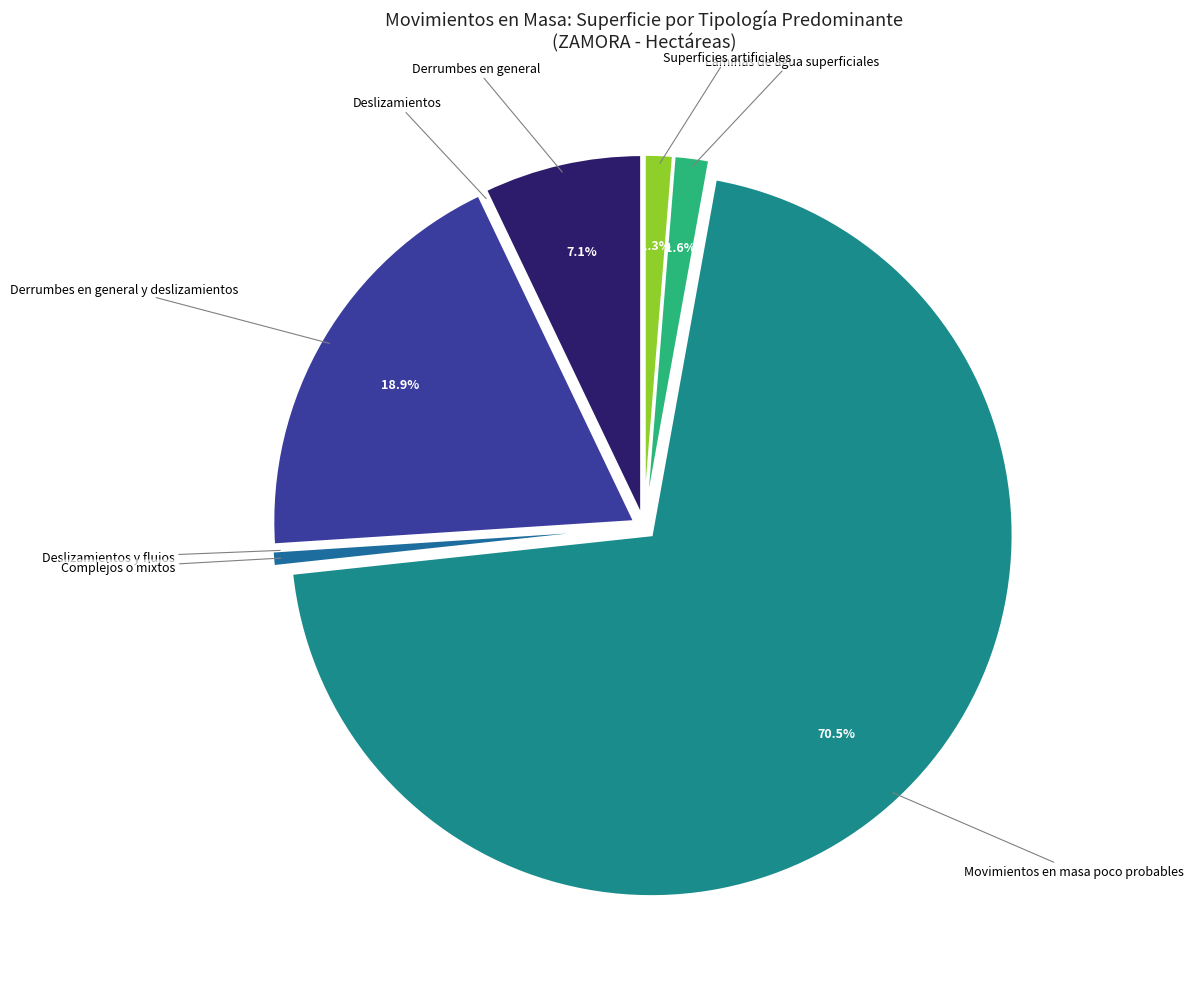

Does any single category account for the majority?

Yes